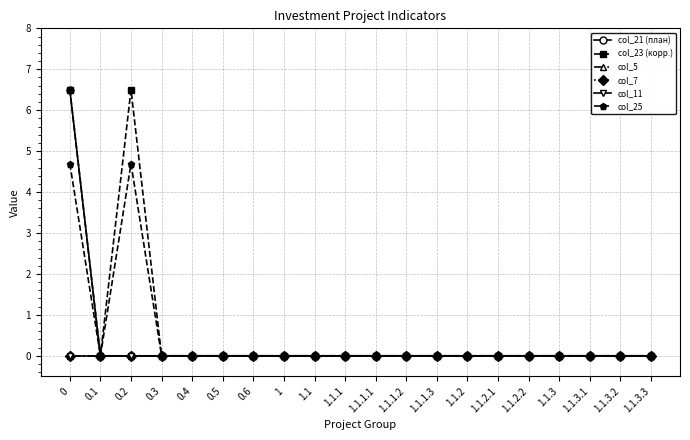

Reading left to right, transcribe all the data shown in this chart.

col_21 (план): 0=6.5	0.1=0.0	0.2=0.0	0.3=0.0	0.4=0.0	0.5=0.0	0.6=0.0	1=0.0	1.1=0.0	1.1.1=0.0	1.1.1.1=0.0	1.1.1.2=0.0	1.1.1.3=0.0	1.1.2=0.0	1.1.2.1=0.0	1.1.2.2=0.0	1.1.3=0.0	1.1.3.1=0.0	1.1.3.2=0.0	1.1.3.3=0.0
col_23 (корр.): 0=6.5	0.1=0.0	0.2=6.5	0.3=0.0	0.4=0.0	0.5=0.0	0.6=0.0	1=0.0	1.1=0.0	1.1.1=0.0	1.1.1.1=0.0	1.1.1.2=0.0	1.1.1.3=0.0	1.1.2=0.0	1.1.2.1=0.0	1.1.2.2=0.0	1.1.3=0.0	1.1.3.1=0.0	1.1.3.2=0.0	1.1.3.3=0.0
col_5: 0=0.0	0.1=0.0	0.2=0.0	0.3=0.0	0.4=0.0	0.5=0.0	0.6=0.0	1=0.0	1.1=0.0	1.1.1=0.0	1.1.1.1=0.0	1.1.1.2=0.0	1.1.1.3=0.0	1.1.2=0.0	1.1.2.1=0.0	1.1.2.2=0.0	1.1.3=0.0	1.1.3.1=0.0	1.1.3.2=0.0	1.1.3.3=0.0
col_7: 0=0.0	0.1=0.0	0.2=0.0	0.3=0.0	0.4=0.0	0.5=0.0	0.6=0.0	1=0.0	1.1=0.0	1.1.1=0.0	1.1.1.1=0.0	1.1.1.2=0.0	1.1.1.3=0.0	1.1.2=0.0	1.1.2.1=0.0	1.1.2.2=0.0	1.1.3=0.0	1.1.3.1=0.0	1.1.3.2=0.0	1.1.3.3=0.0
col_11: 0=0.0	0.1=0.0	0.2=0.0	0.3=0.0	0.4=0.0	0.5=0.0	0.6=0.0	1=0.0	1.1=0.0	1.1.1=0.0	1.1.1.1=0.0	1.1.1.2=0.0	1.1.1.3=0.0	1.1.2=0.0	1.1.2.1=0.0	1.1.2.2=0.0	1.1.3=0.0	1.1.3.1=0.0	1.1.3.2=0.0	1.1.3.3=0.0
col_25: 0=4.7	0.1=0.0	0.2=4.7	0.3=0.0	0.4=0.0	0.5=0.0	0.6=0.0	1=0.0	1.1=0.0	1.1.1=0.0	1.1.1.1=0.0	1.1.1.2=0.0	1.1.1.3=0.0	1.1.2=0.0	1.1.2.1=0.0	1.1.2.2=0.0	1.1.3=0.0	1.1.3.1=0.0	1.1.3.2=0.0	1.1.3.3=0.0